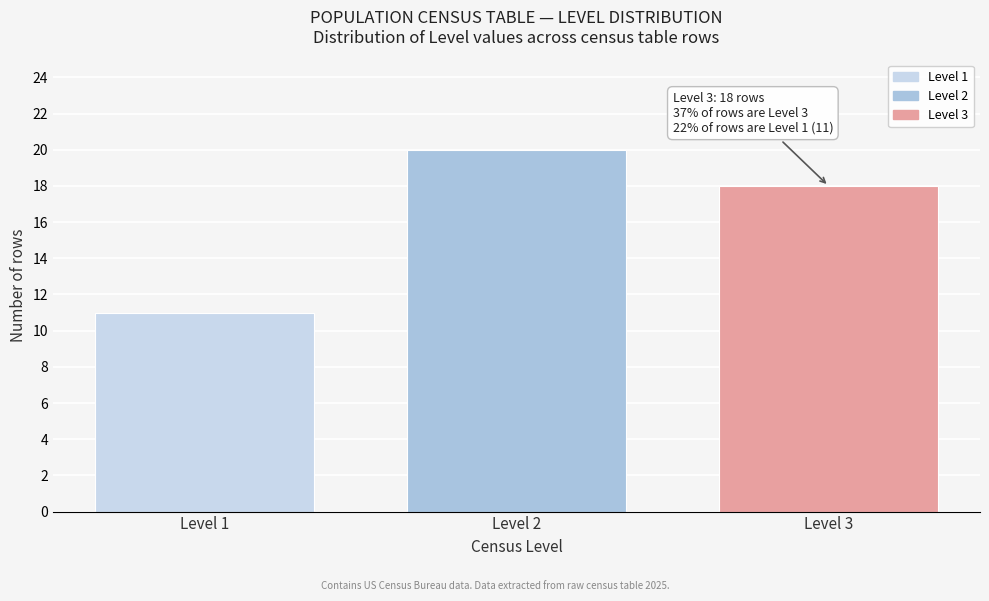

Reading right to left, list all the values displayed in this chart.

18	20	11